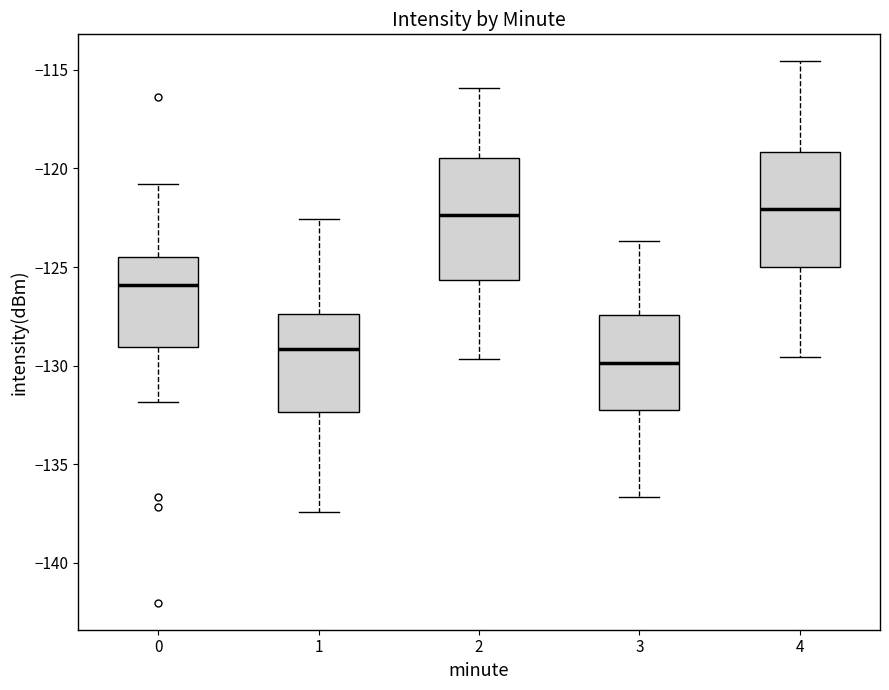

Reading left to right, read every box against the y-axis: the position of its median line, the range the box covers, and the ends of its whiskers. The values are not printed on the chart, so give them approximately, as read against the axis.

0: median -126.0, box -129.0 to -124.5, whiskers -132.0 to -121.0
1: median -129.0, box -132.5 to -127.5, whiskers -137.5 to -122.5
2: median -122.5, box -125.5 to -119.5, whiskers -129.5 to -116.0
3: median -130.0, box -132.5 to -127.5, whiskers -136.5 to -123.5
4: median -122.0, box -125.0 to -119.0, whiskers -129.5 to -114.5